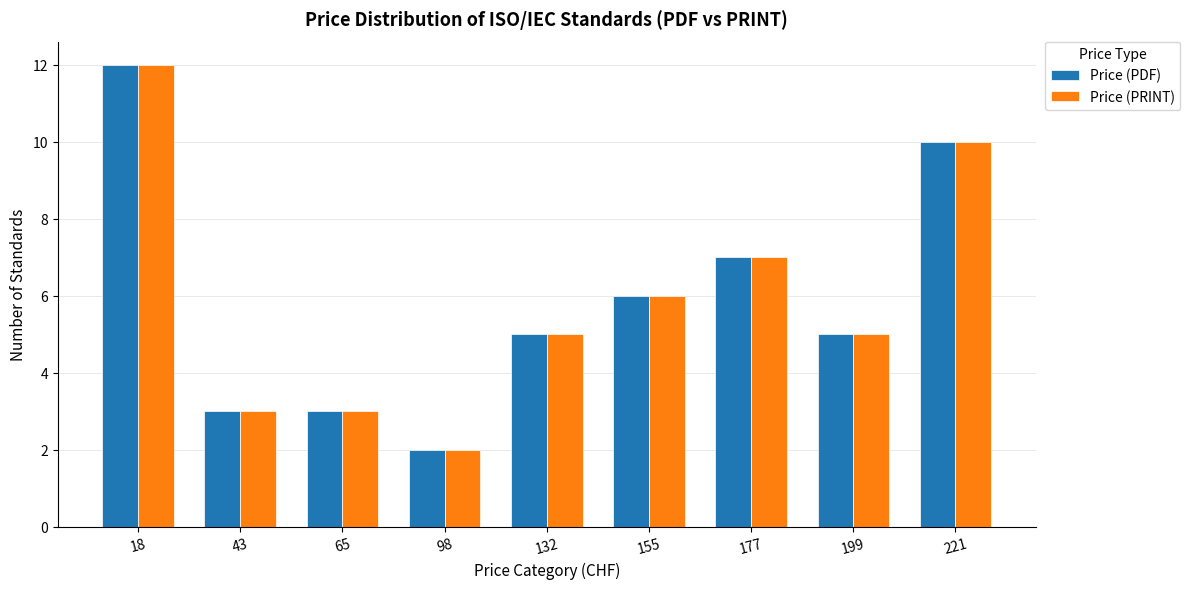

What is the total value across all series at 177?

14